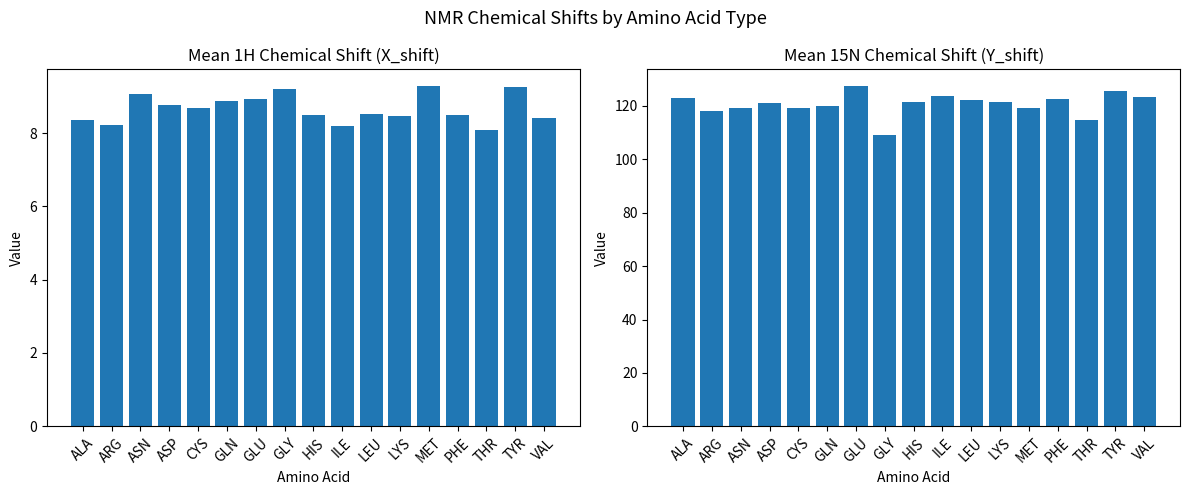

What is the difference between the maximum and minimum values in the Mean 1H Shift (ppm) series?

1.2